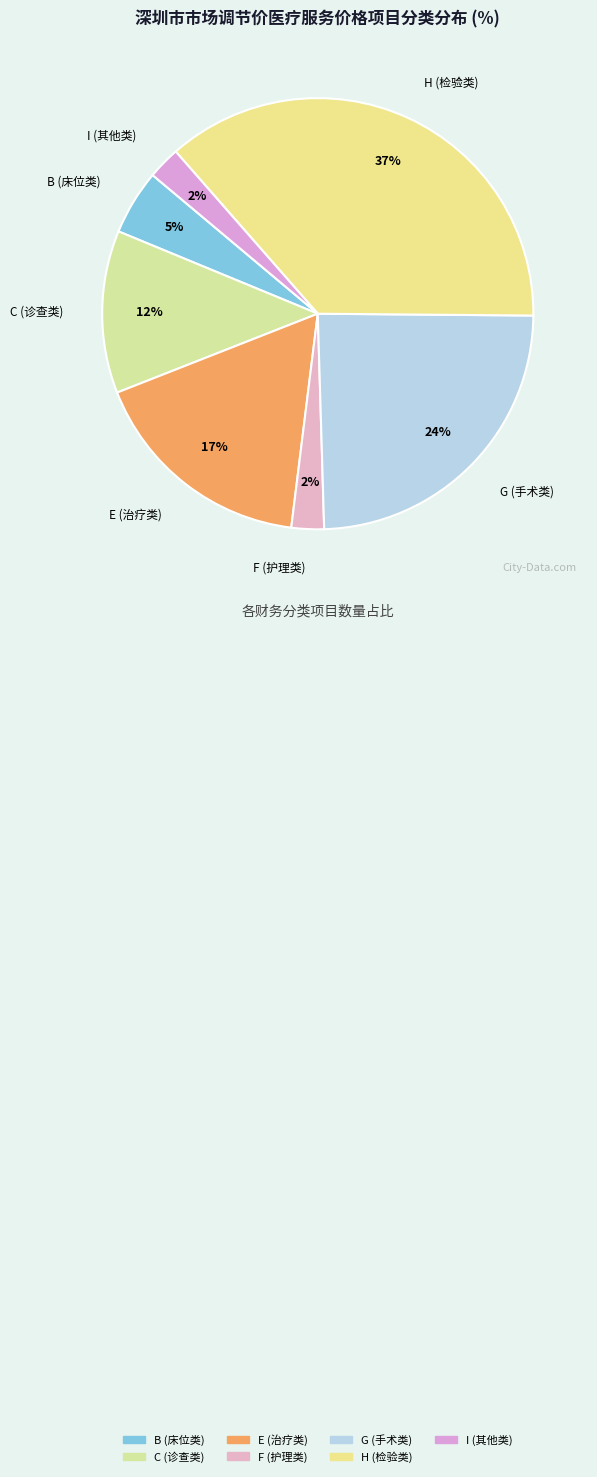

What percentage is the G (手术类) slice, to the nearest percent?

24%